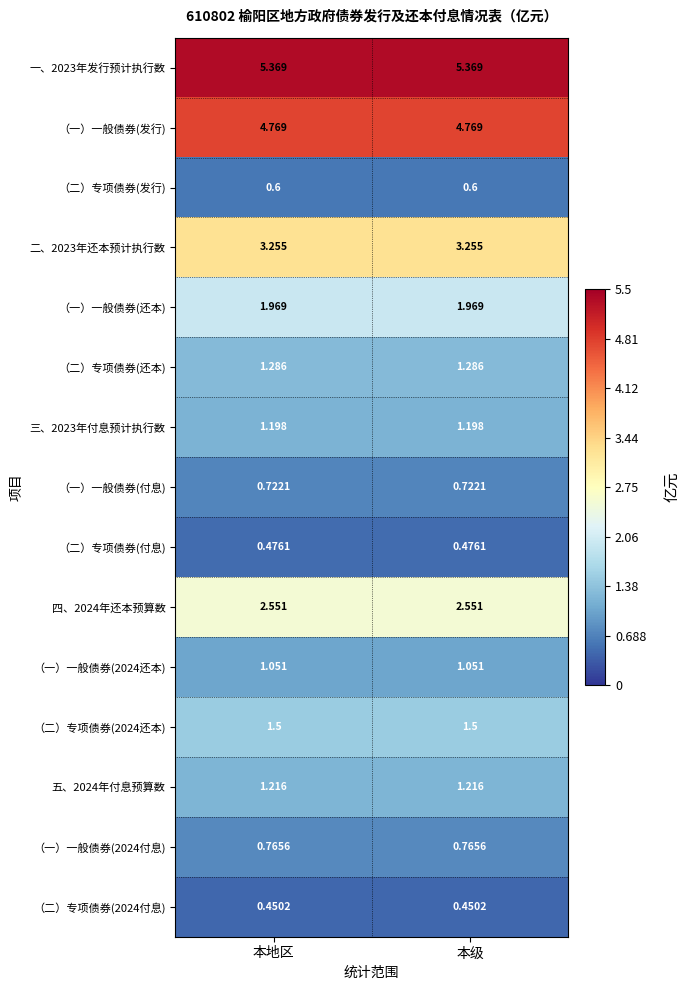

At how many categories does at least one series exceed 3?

2